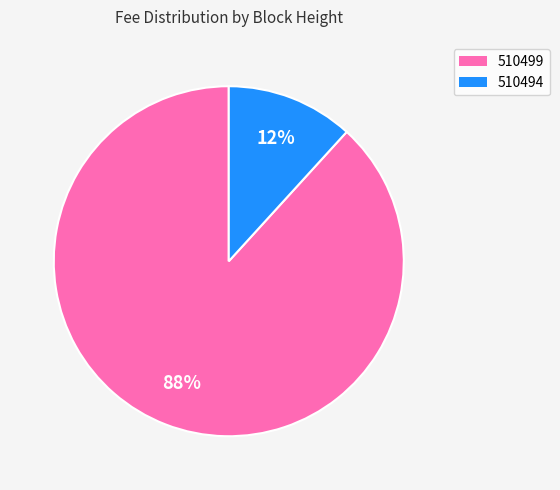

To the nearest percent, what is the combined percentage of 510494 and 510499?

100%